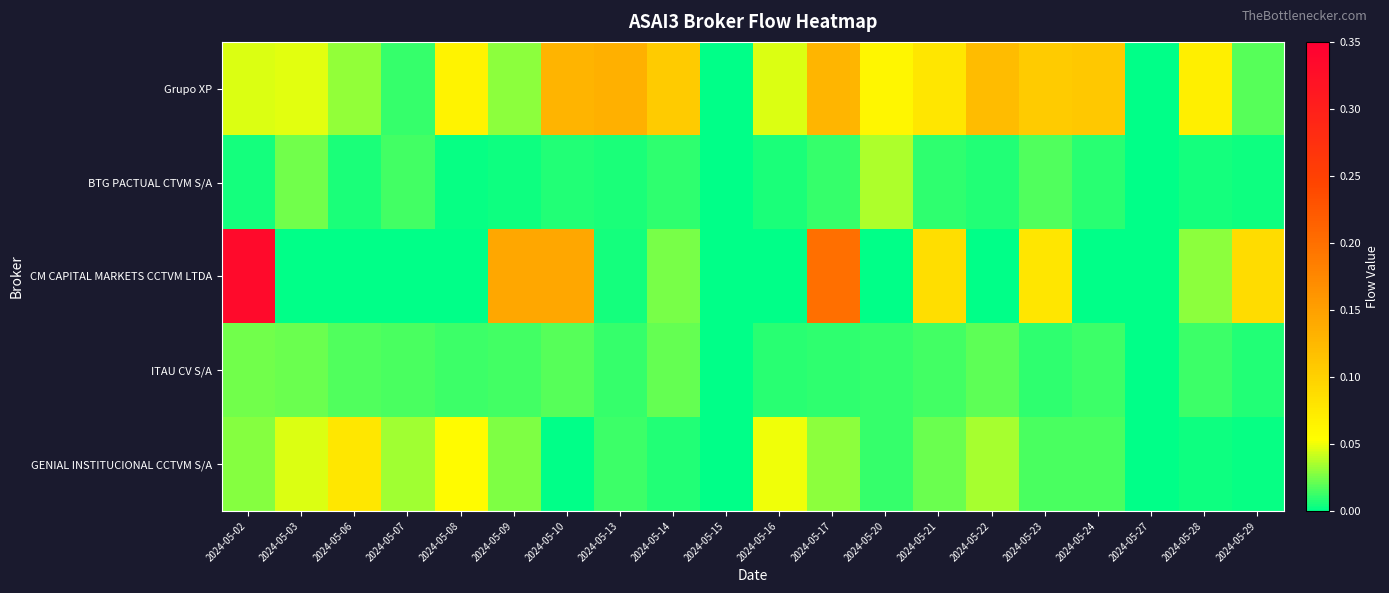

Reading right to left, extract all data points from this chart.

Grupo XP: 2024-05-29=0.0	2024-05-28=0.1	2024-05-27=0.0	2024-05-24=0.1	2024-05-23=0.1	2024-05-22=0.1	2024-05-21=0.1	2024-05-20=0.1	2024-05-17=0.1	2024-05-16=0.0	2024-05-15=0.0	2024-05-14=0.1	2024-05-13=0.1	2024-05-10=0.1	2024-05-09=0.0	2024-05-08=0.1	2024-05-07=0.0	2024-05-06=0.0	2024-05-03=0.0	2024-05-02=0.0
BTG PACTUAL CTVM S/A: 2024-05-29=0.0	2024-05-28=0.0	2024-05-27=0.0	2024-05-24=0.0	2024-05-23=0.0	2024-05-22=0.0	2024-05-21=0.0	2024-05-20=0.0	2024-05-17=0.0	2024-05-16=0.0	2024-05-15=0.0	2024-05-14=0.0	2024-05-13=0.0	2024-05-10=0.0	2024-05-09=0.0	2024-05-08=0.0	2024-05-07=0.0	2024-05-06=0.0	2024-05-03=0.0	2024-05-02=0.0
CM CAPITAL MARKETS CCTVM LTDA: 2024-05-29=0.1	2024-05-28=0.0	2024-05-27=0.0	2024-05-24=0.0	2024-05-23=0.1	2024-05-22=0.0	2024-05-21=0.1	2024-05-20=0.0	2024-05-17=0.2	2024-05-16=0.0	2024-05-15=0.0	2024-05-14=0.0	2024-05-13=0.0	2024-05-10=0.1	2024-05-09=0.1	2024-05-08=0.0	2024-05-07=0.0	2024-05-06=0.0	2024-05-03=0.0	2024-05-02=0.3
ITAU CV S/A: 2024-05-29=0.0	2024-05-28=0.0	2024-05-27=0.0	2024-05-24=0.0	2024-05-23=0.0	2024-05-22=0.0	2024-05-21=0.0	2024-05-20=0.0	2024-05-17=0.0	2024-05-16=0.0	2024-05-15=0.0	2024-05-14=0.0	2024-05-13=0.0	2024-05-10=0.0	2024-05-09=0.0	2024-05-08=0.0	2024-05-07=0.0	2024-05-06=0.0	2024-05-03=0.0	2024-05-02=0.0
GENIAL INSTITUCIONAL CCTVM S/A: 2024-05-29=0.0	2024-05-28=0.0	2024-05-27=0.0	2024-05-24=0.0	2024-05-23=0.0	2024-05-22=0.0	2024-05-21=0.0	2024-05-20=0.0	2024-05-17=0.0	2024-05-16=0.1	2024-05-15=0.0	2024-05-14=0.0	2024-05-13=0.0	2024-05-10=0.0	2024-05-09=0.0	2024-05-08=0.1	2024-05-07=0.0	2024-05-06=0.1	2024-05-03=0.0	2024-05-02=0.0